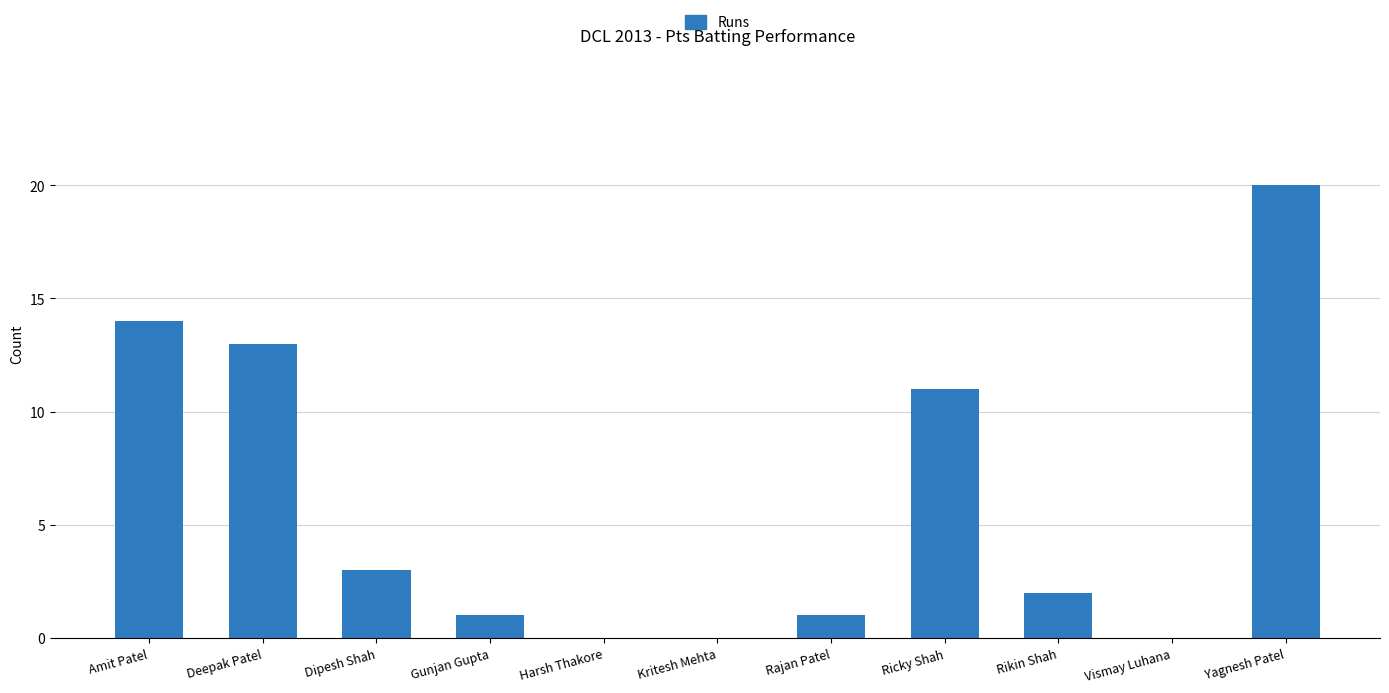

The chart shows a value of 11 at Ricky Shah. True or false?

True